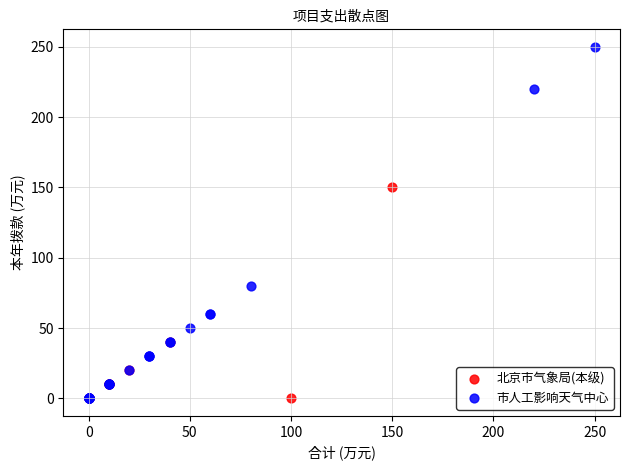

Which series contains the highest Y value?

市人工影响天气中心